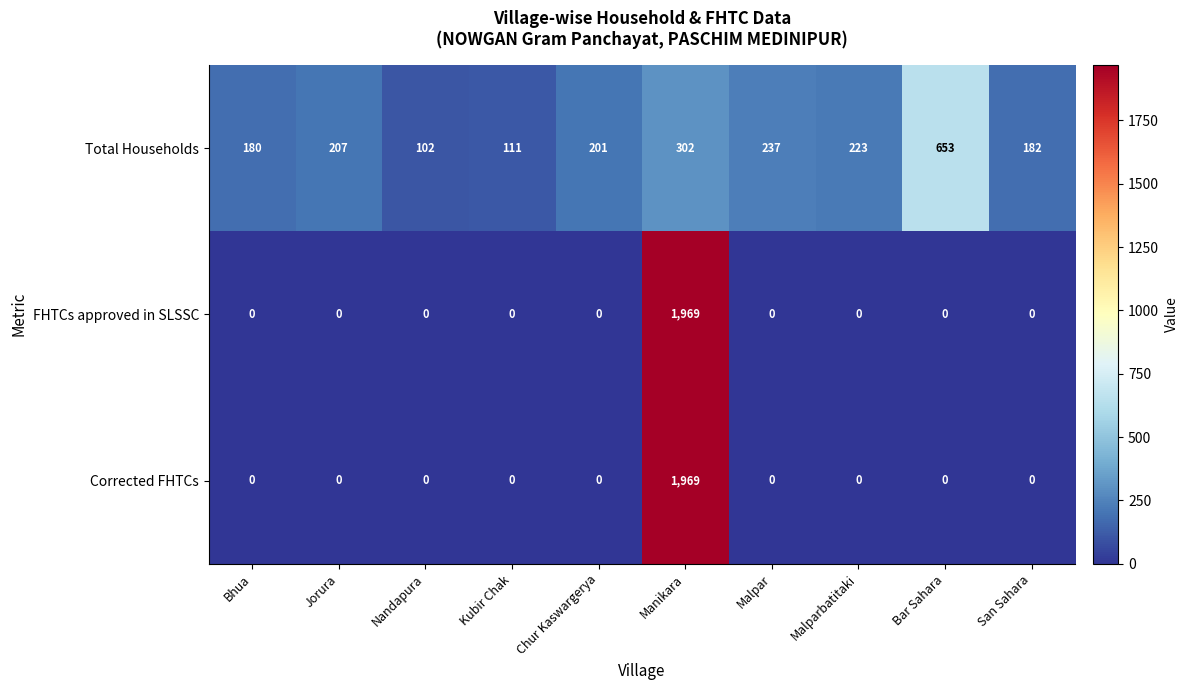

How many categories are shown in the chart?

10